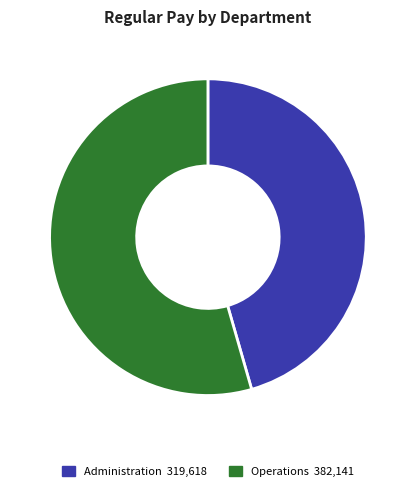

Do Operations 382,141 and Administration 319,618 together represent more than half of the pie?

Yes